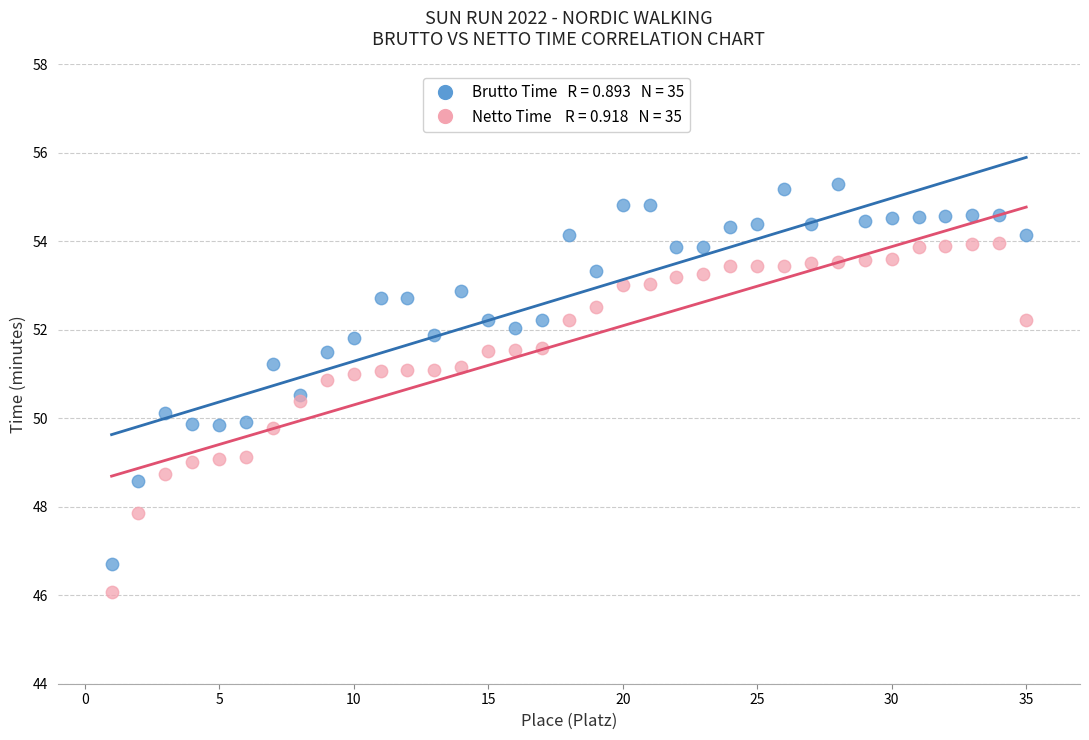

Across all data points, what is the range of Y values (max minus min)?

9.2